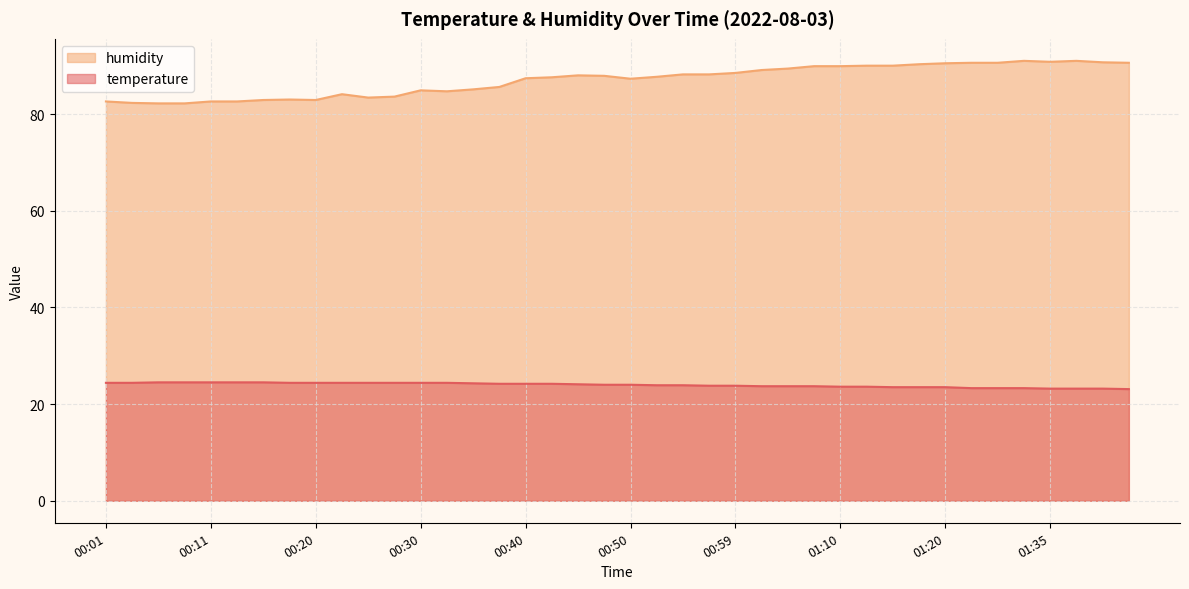

What is the difference between the temperature values at 01:02 and 00:35?

0.6